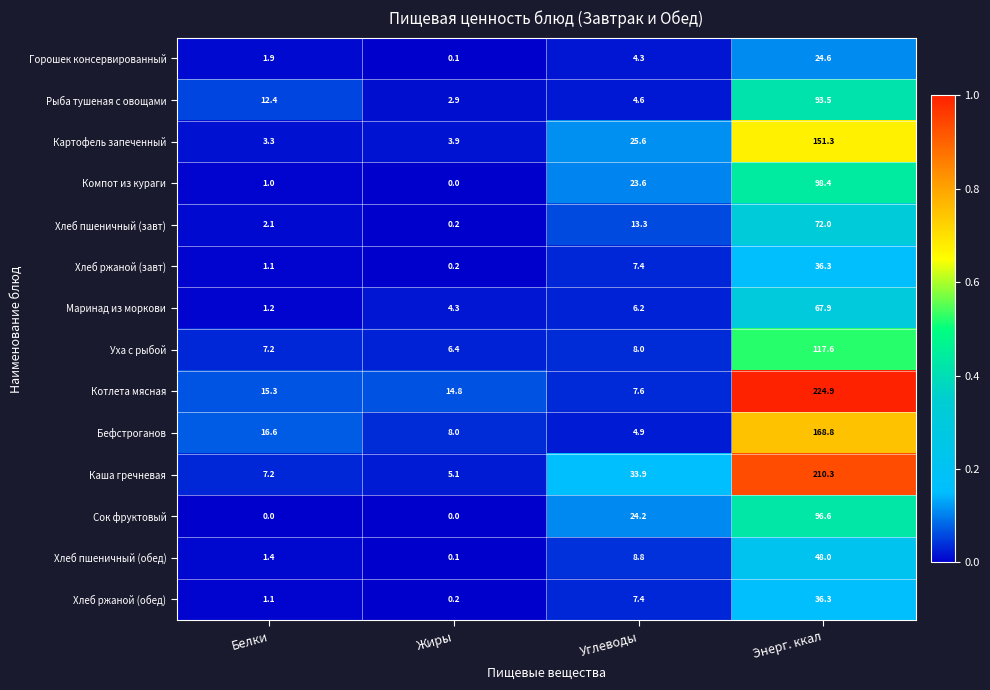

How many categories are shown in the chart?

4